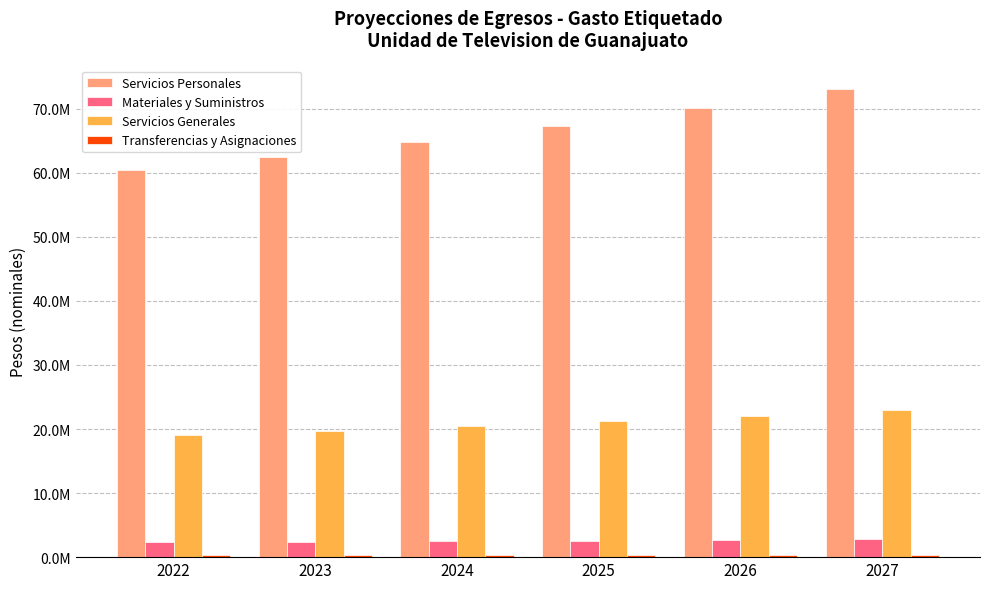

Are the bars horizontal?

No